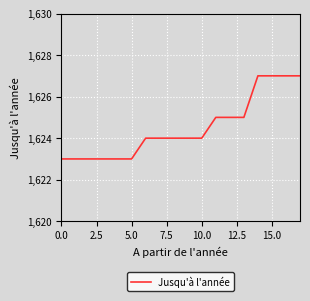

What is the greatest value displayed?

1627